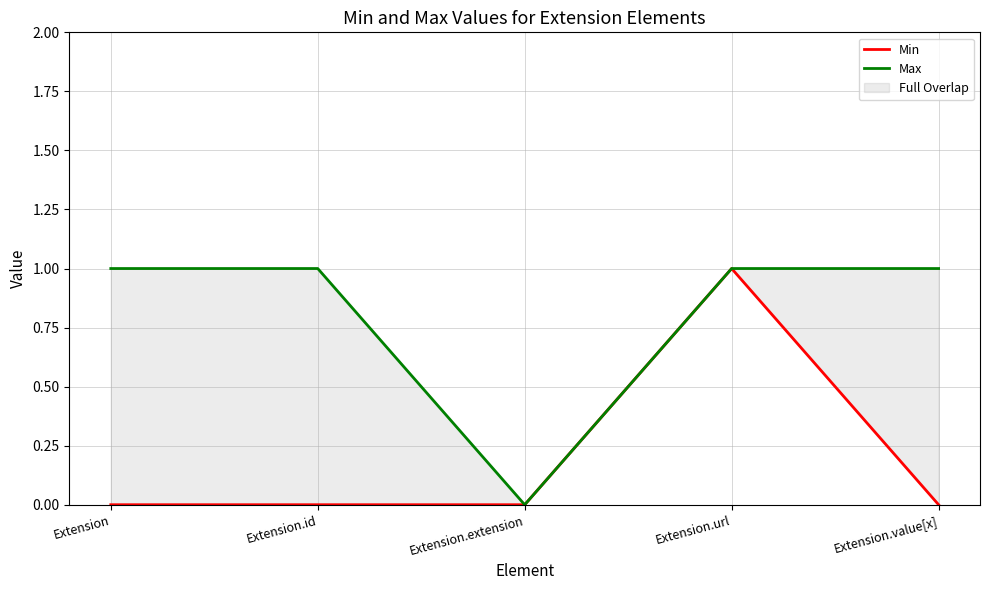

Reading left to right, list all the values displayed in this chart.

Min: 0	0	0	1	0
Max: 1	1	0	1	1